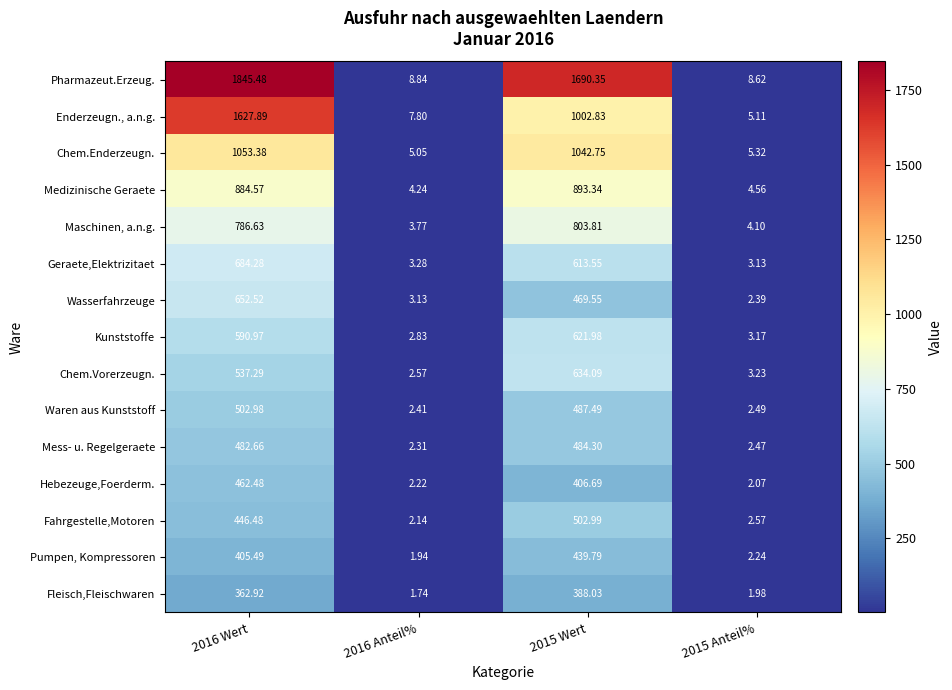

At which category is the sum across all series the highest?

2016 Wert